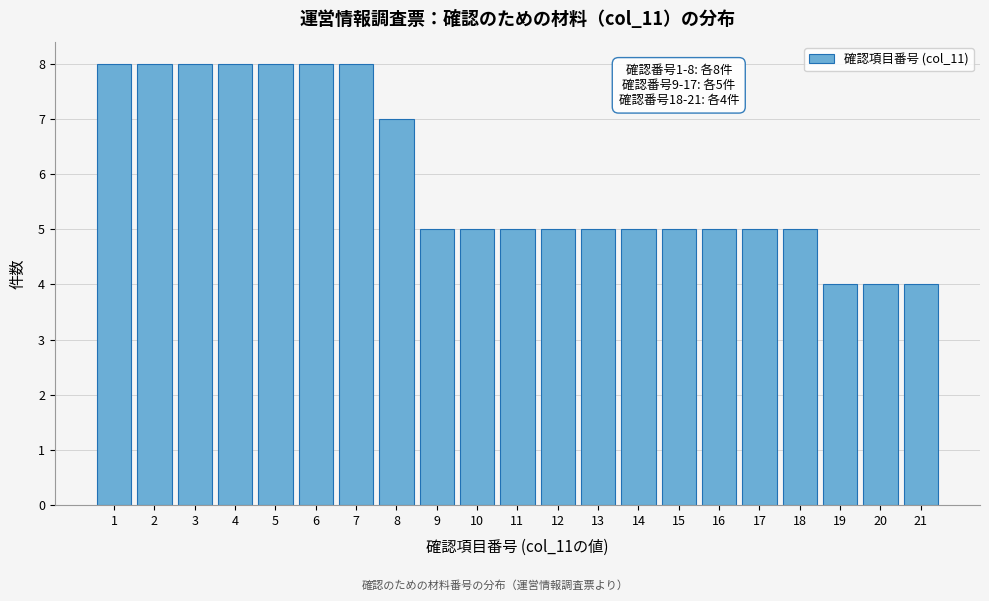

Reading left to right, what are all the values shown in this chart?

1=8	2=8	3=8	4=8	5=8	6=8	7=8	8=7	9=5	10=5	11=5	12=5	13=5	14=5	15=5	16=5	17=5	18=5	19=4	20=4	21=4